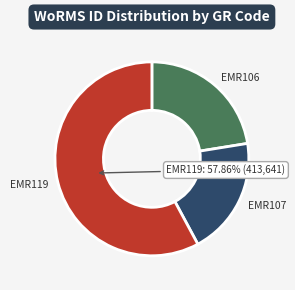

Which category has the biggest portion of the pie?

EMR119